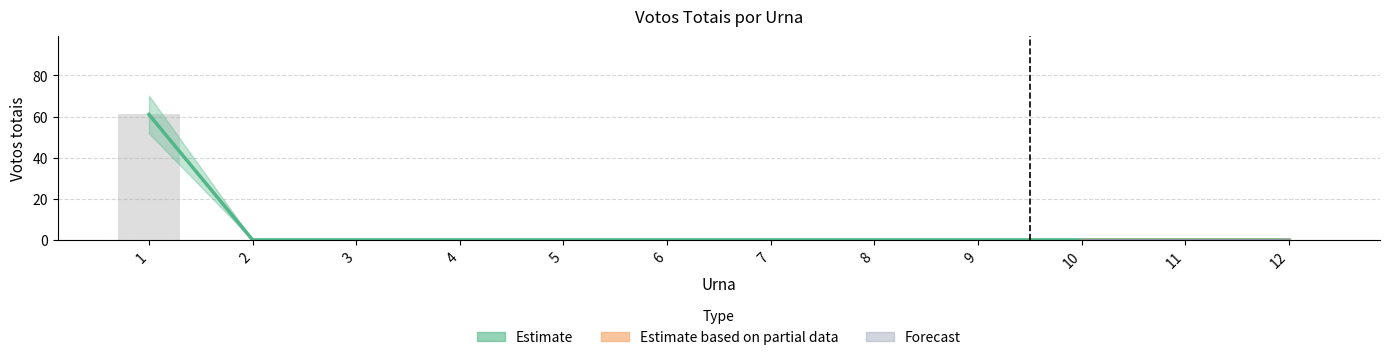

Reading left to right, list all the values displayed in this chart.

1=61	2=0	3=0	4=0	5=0	6=0	7=0	8=0	9=0	10=0	11=0	12=0